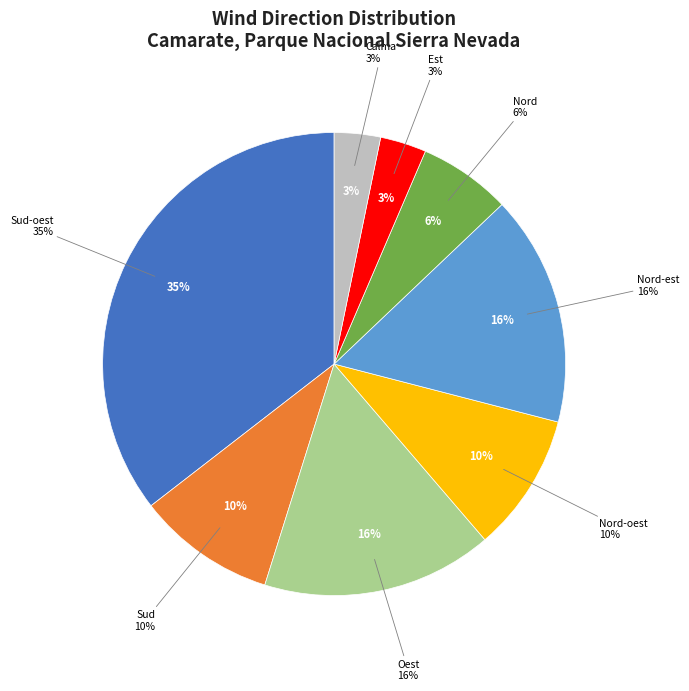

Count the number of slices in the pie.

8